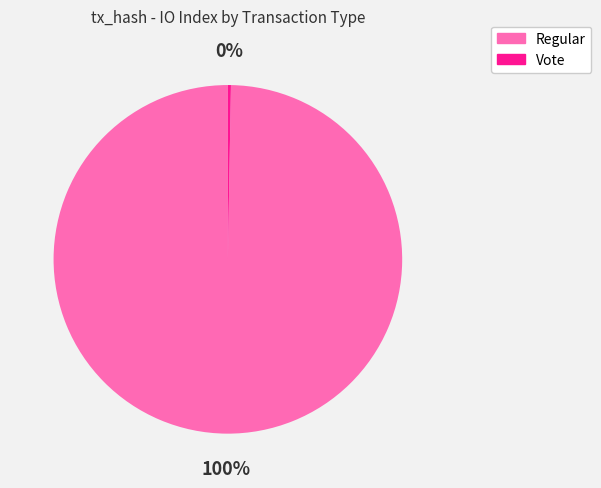

The Vote slice represents 12% of the pie. True or false?

False